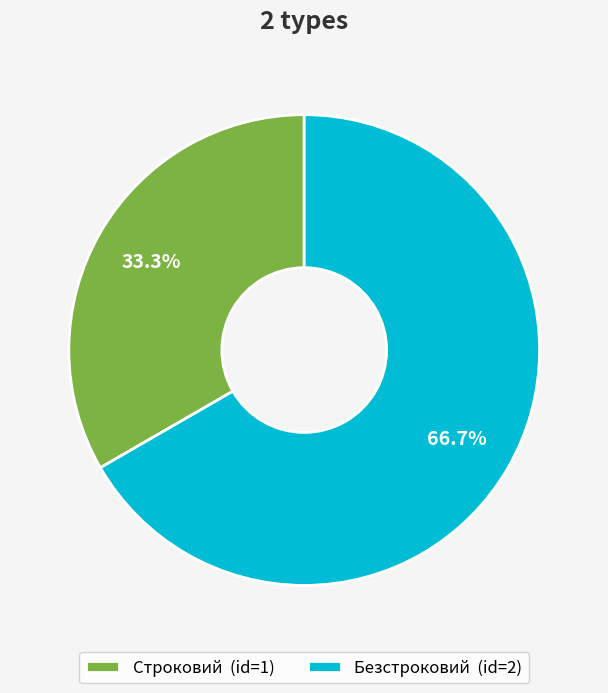

How many slices are in this pie chart?

2